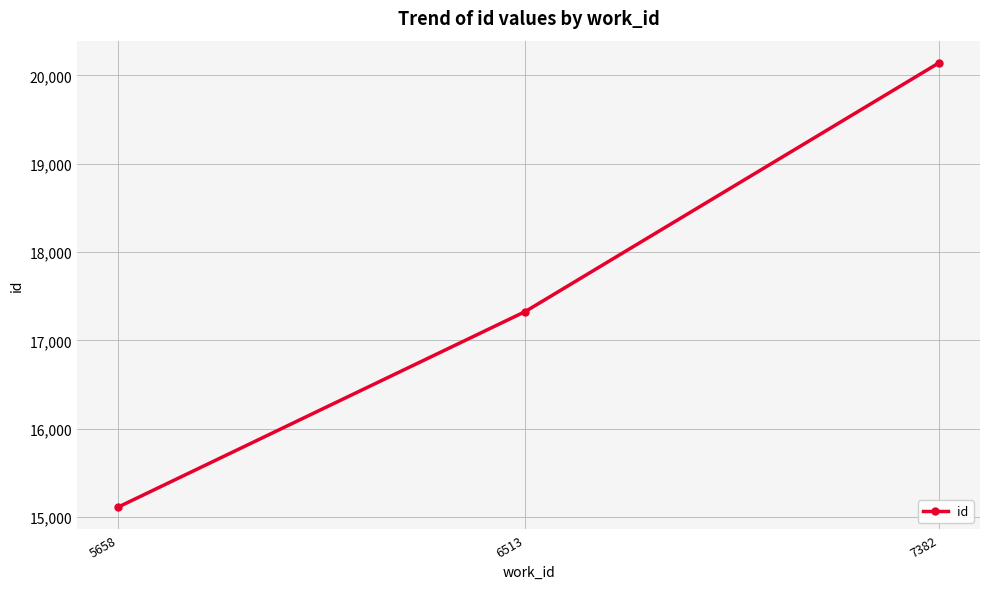

Which label corresponds to the largest value in the chart?

7382